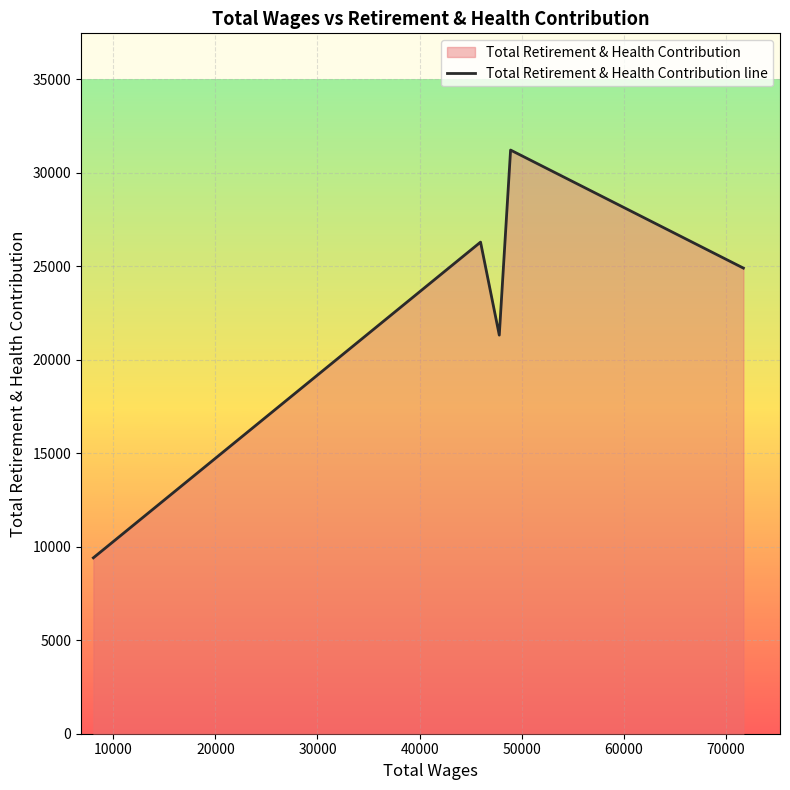

How many points are higher than both their immediate neighbors (excluding endpoints)?

2